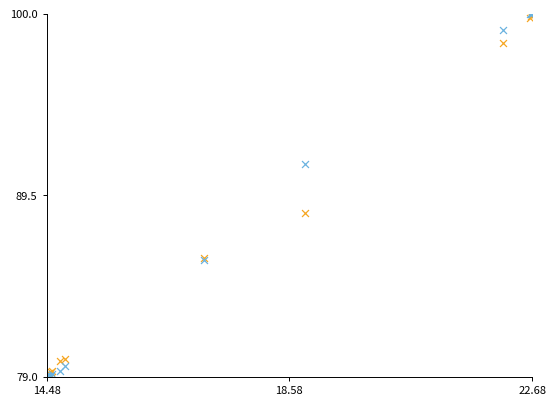

Across all series, what Y value is closest to 89?

88.5